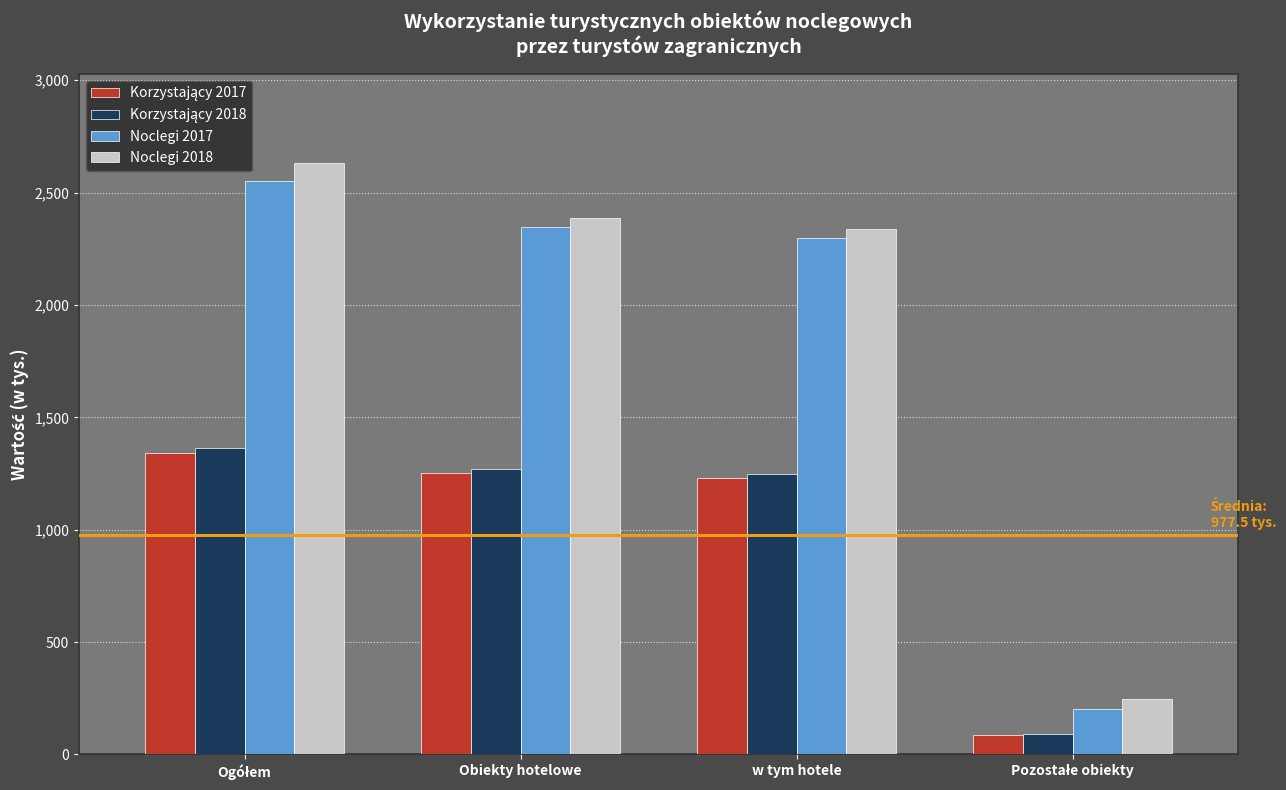

What is the maximum value for Noclegi 2018?

2633.9